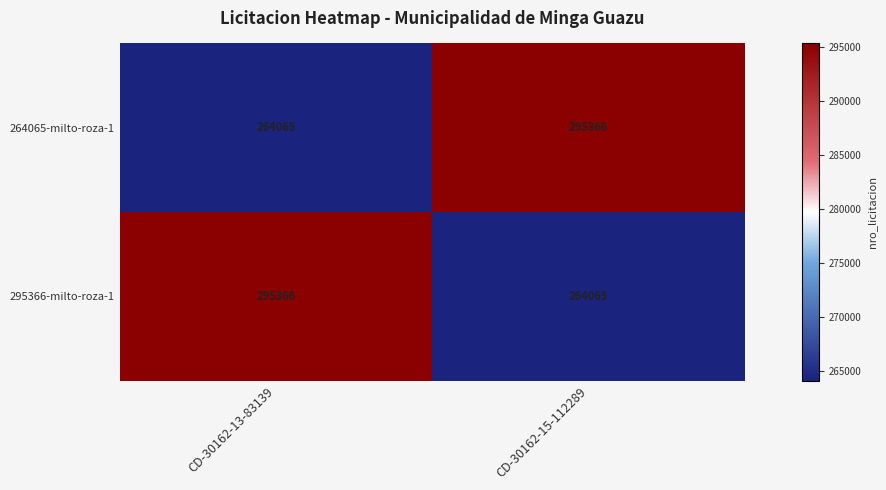

Reading left to right, what are all the values shown in this chart?

264065-milto-roza-1: 264065	295366
295366-milto-roza-1: 295366	264065